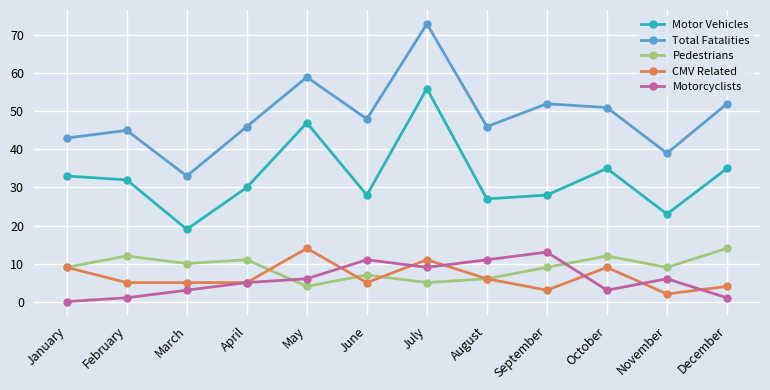

What are all the series names shown in the legend?

Motor Vehicles, Total Fatalities, Pedestrians, CMV Related, Motorcyclists